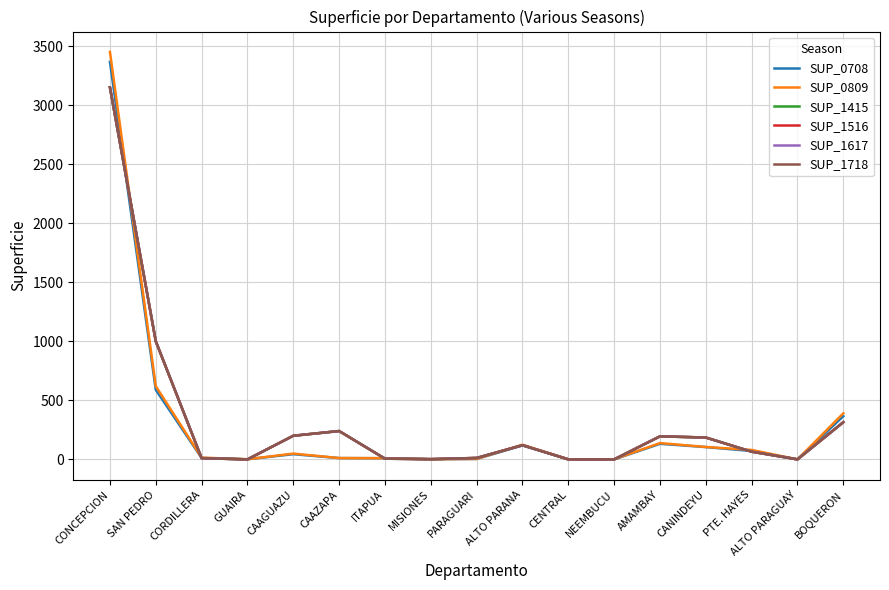

The SUP_0809 series shows 1 at GUAIRA. True or false?

False